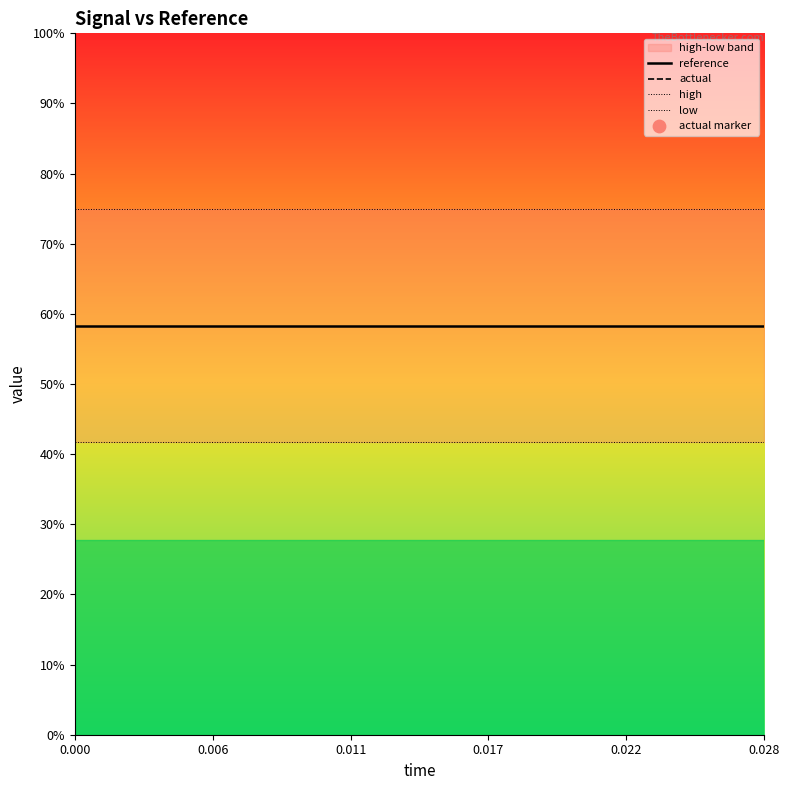

Which series has the largest total across all categories?

high